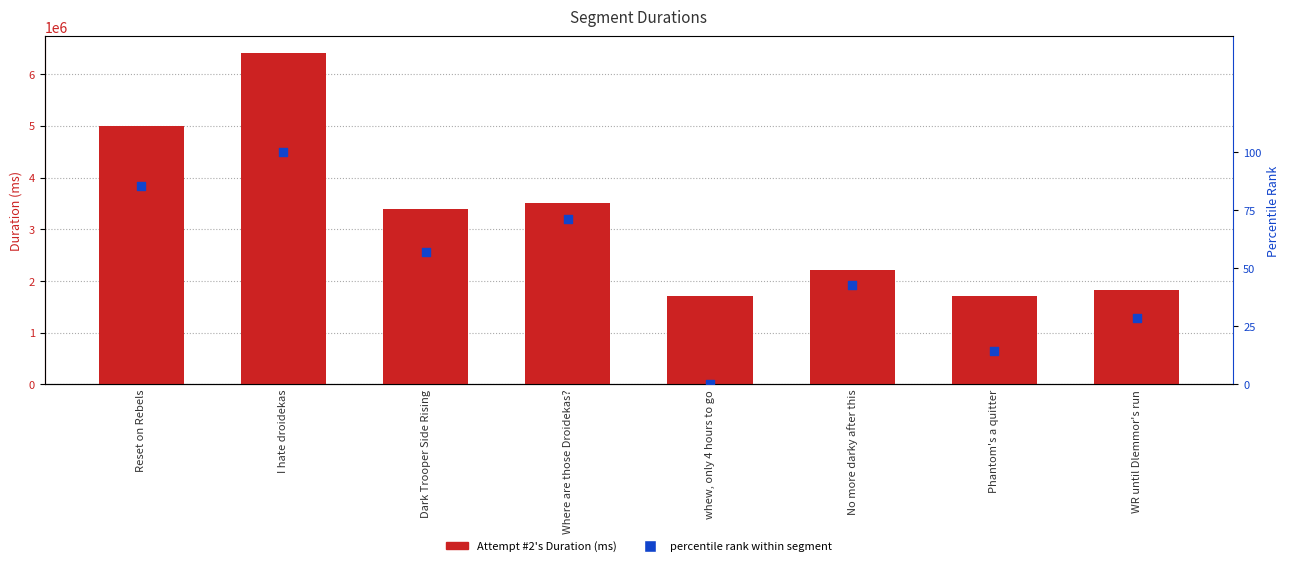

What are all the series names shown in the legend?

Attempt #2's Duration (ms), percentile rank within segment